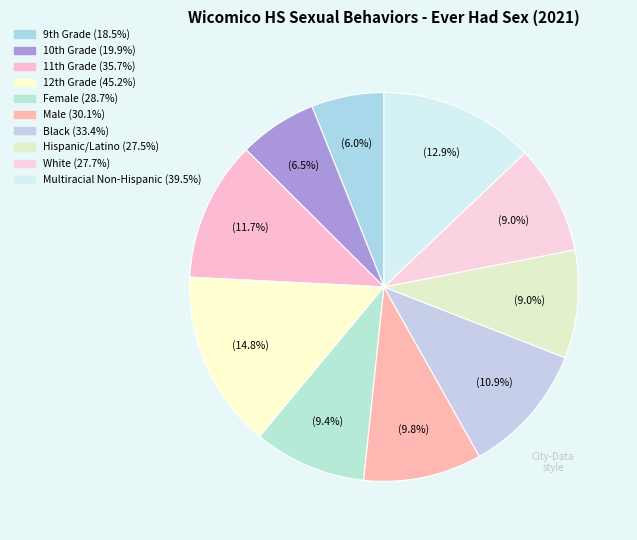

Rank the categories by value from lowest to highest.

9th Grade, 10th Grade, Hispanic/Latino, White, Female, Male, Black, 11th Grade, Multiracial Non-Hispanic, 12th Grade